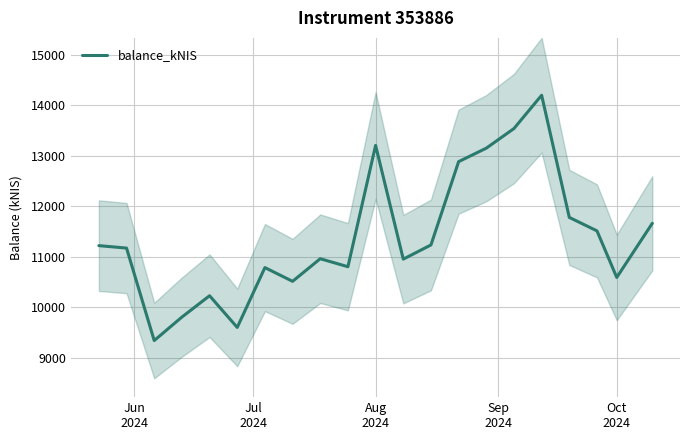

What is the lowest value of the balance_kNIS series?

9340.2